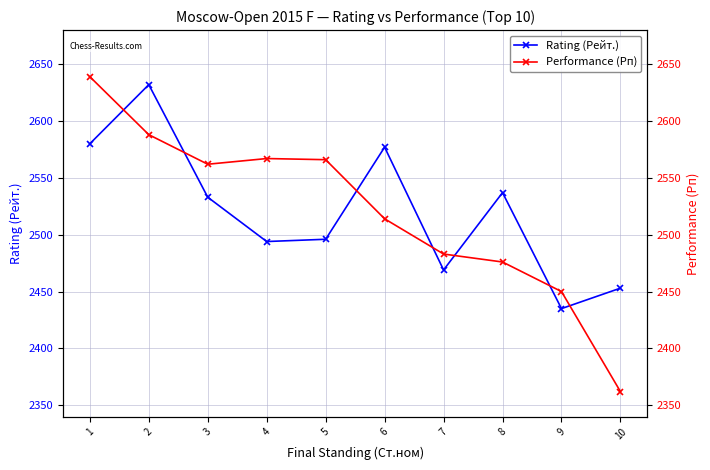

What is the sum of the Performance (Рп) values at 7 and 2?

5071